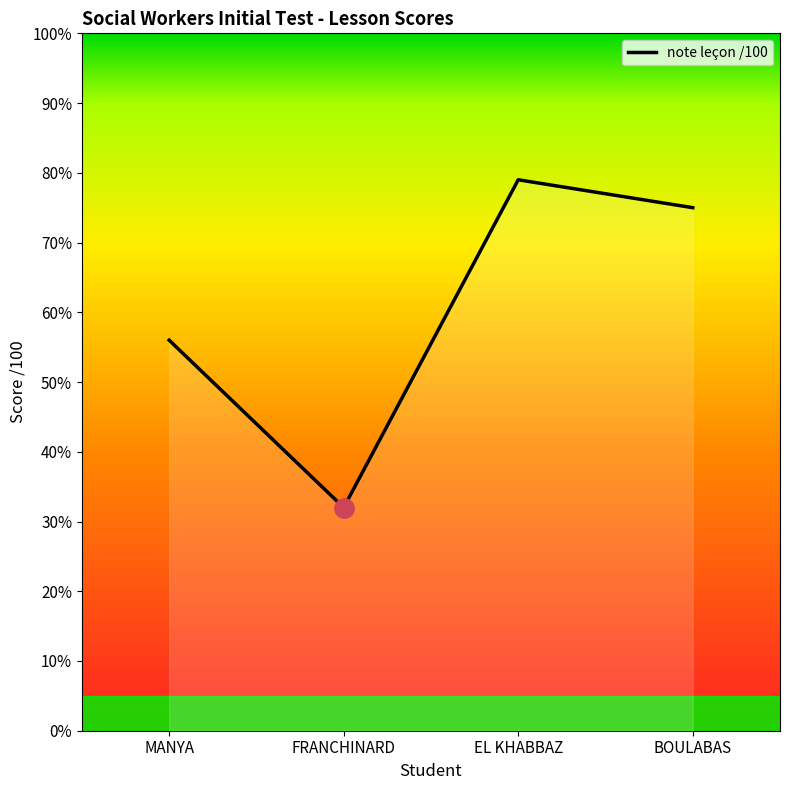

List the labels in order of value, smallest first.

FRANCHINARD, MANYA, BOULABAS, EL KHABBAZ